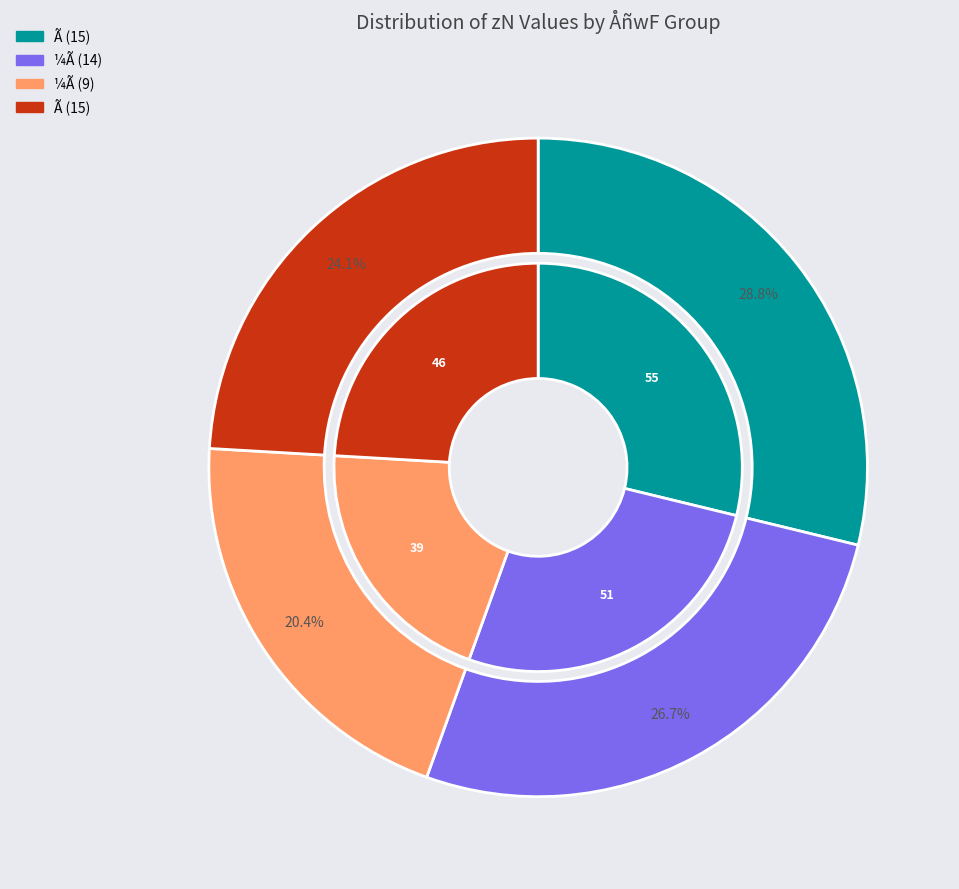

Does 14 account for over 50% of the chart?

No